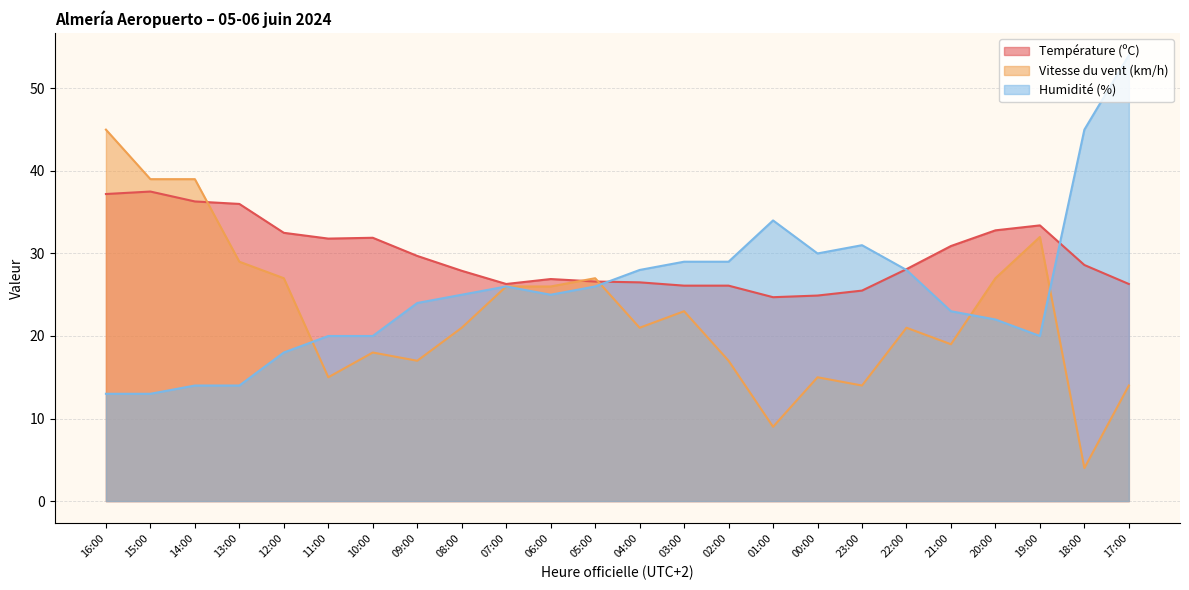

How many lines are shown in the chart?

3